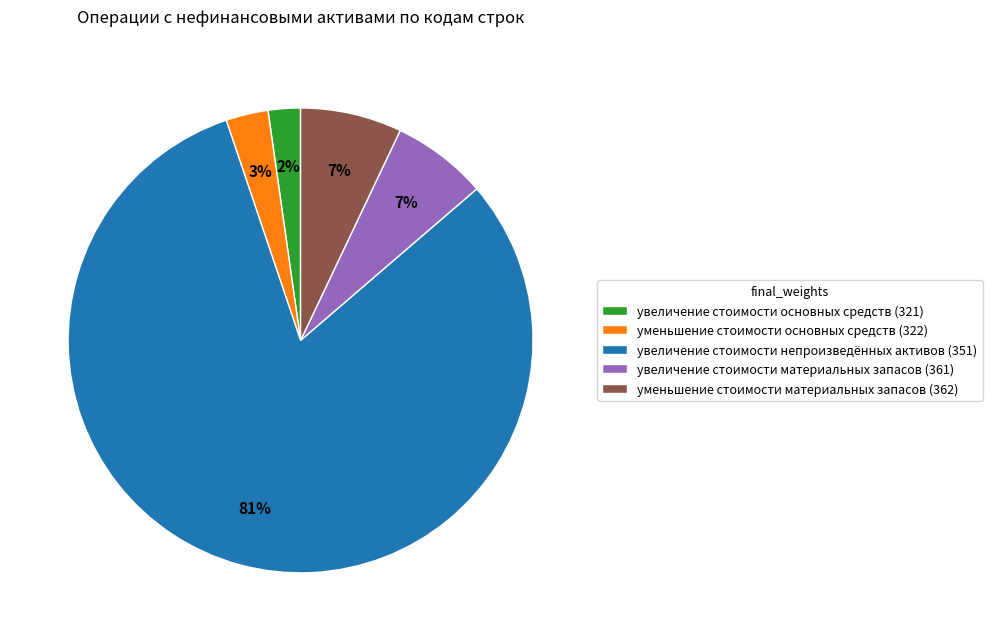

Combined, do уменьшение стоимости основных средств (322) and увеличение стоимости основных средств (321) account for over 50%?

No